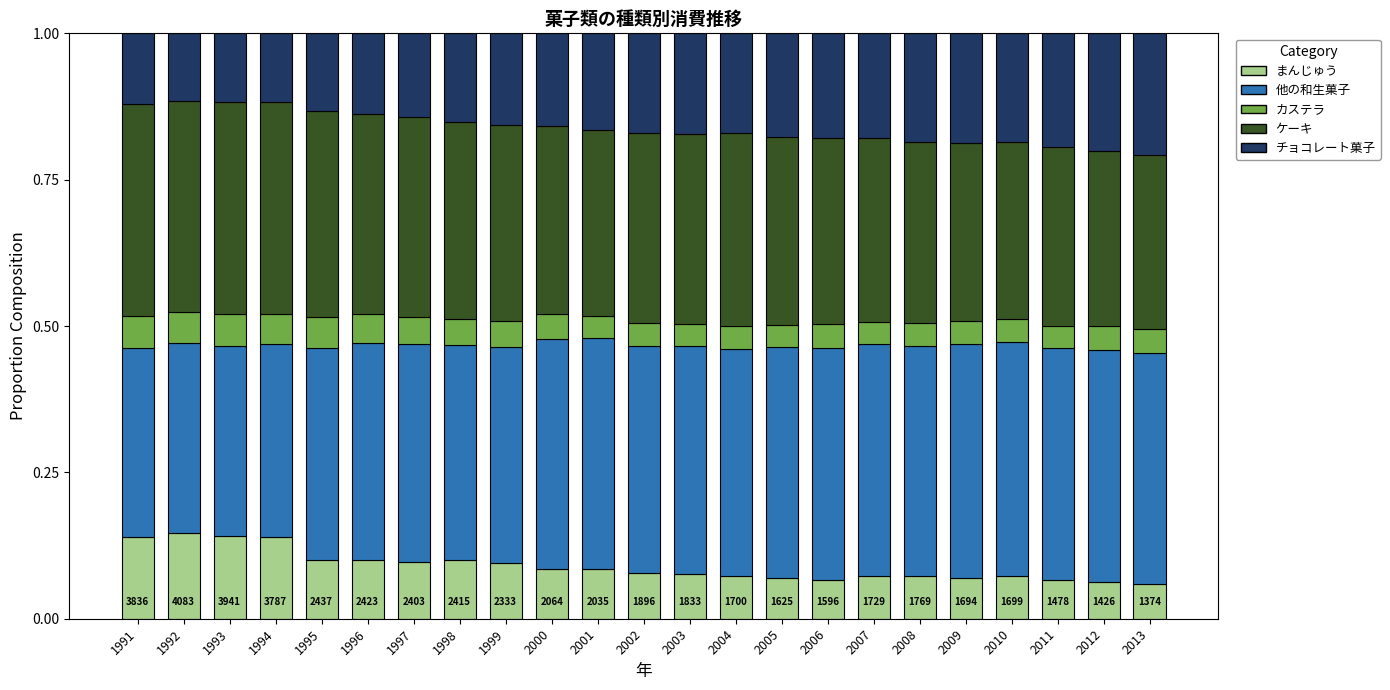

The まんじゅう series shows 0.1 at 1998. True or false?

True